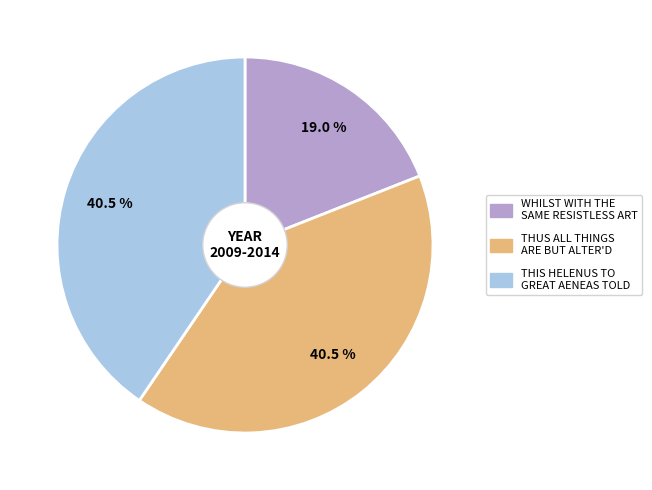

Is there a majority slice in this chart?

No